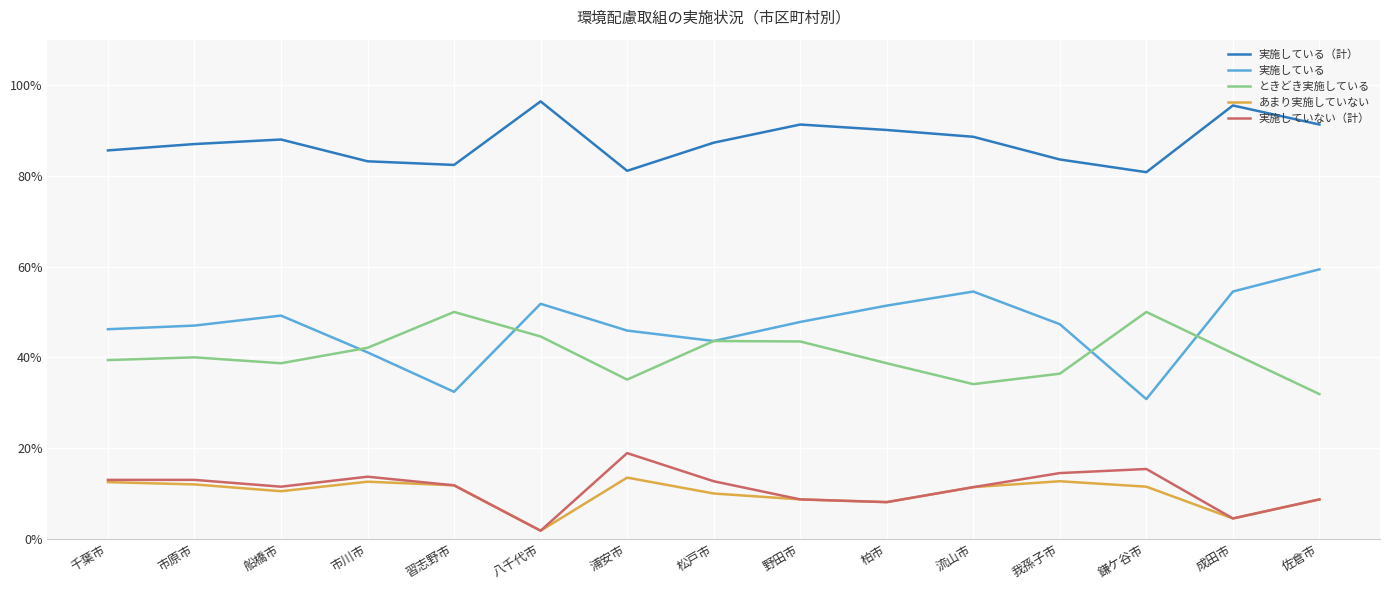

True or false: 実施している and 実施していない（計） cross at least once.

False